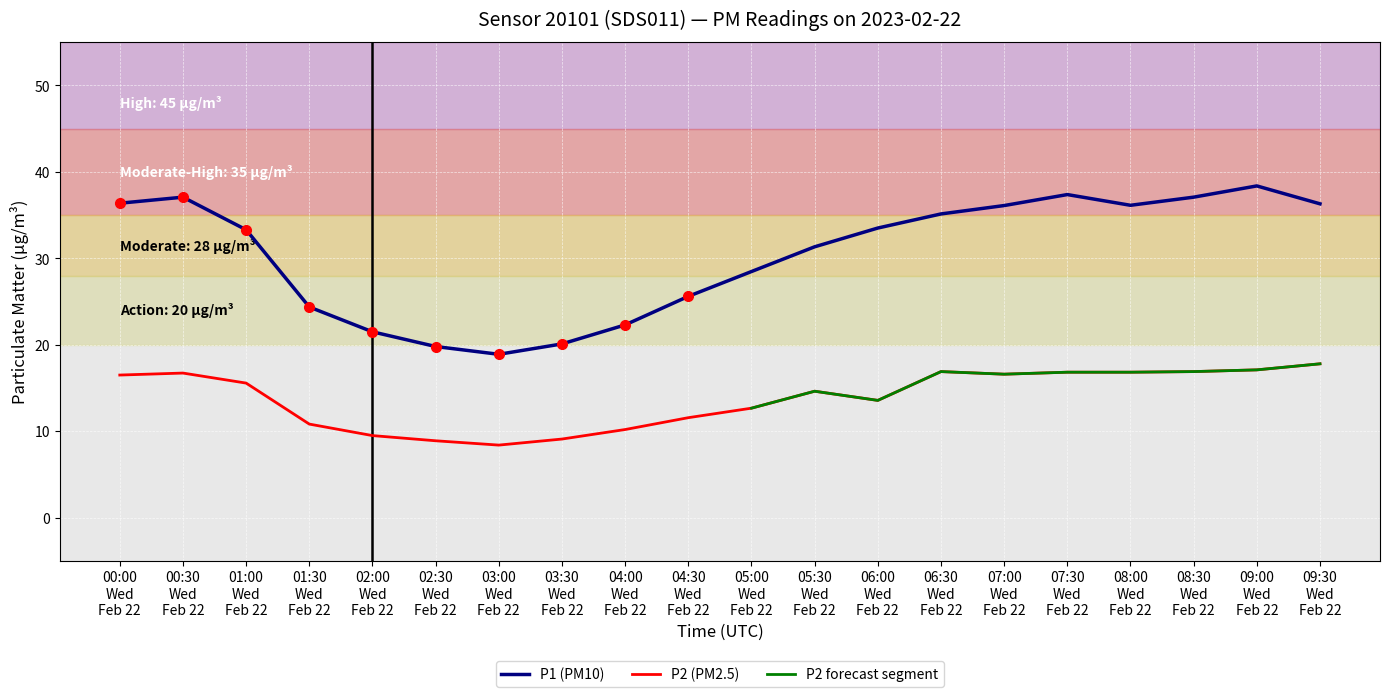

What is the value of the P1 point at the 9th from the left?

22.3